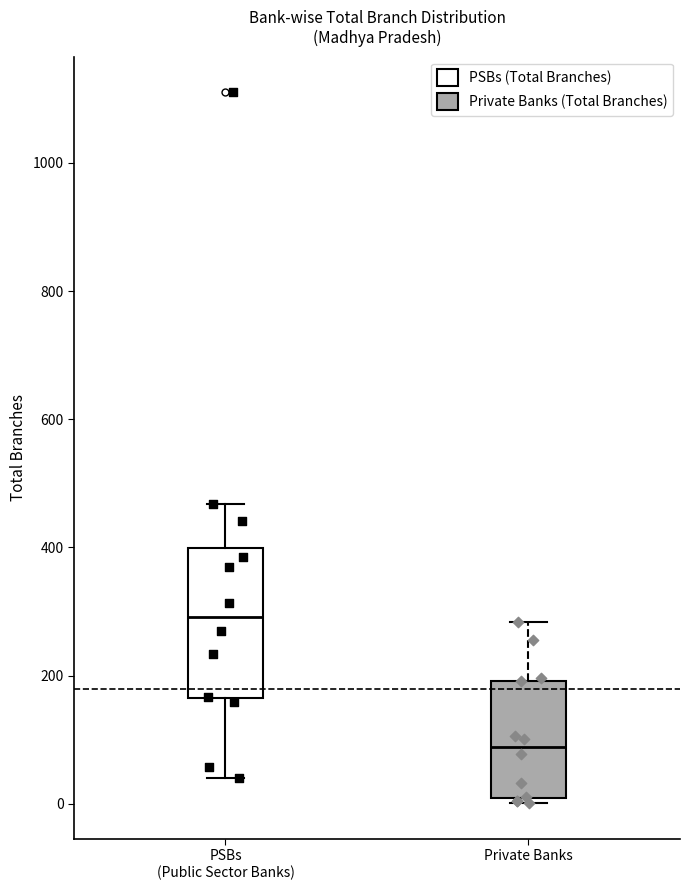

Where does the upper whisker of the box for PSBs (Public Sector Banks) end on the y-axis? The values are not printed on the chart, so give them approximately, as read against the axis.

460